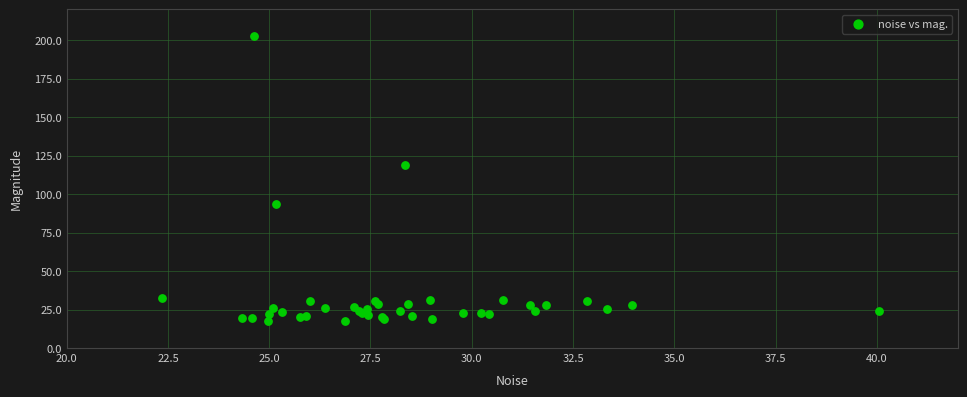

What Y value in the scatter plot is closest to 110?

118.6